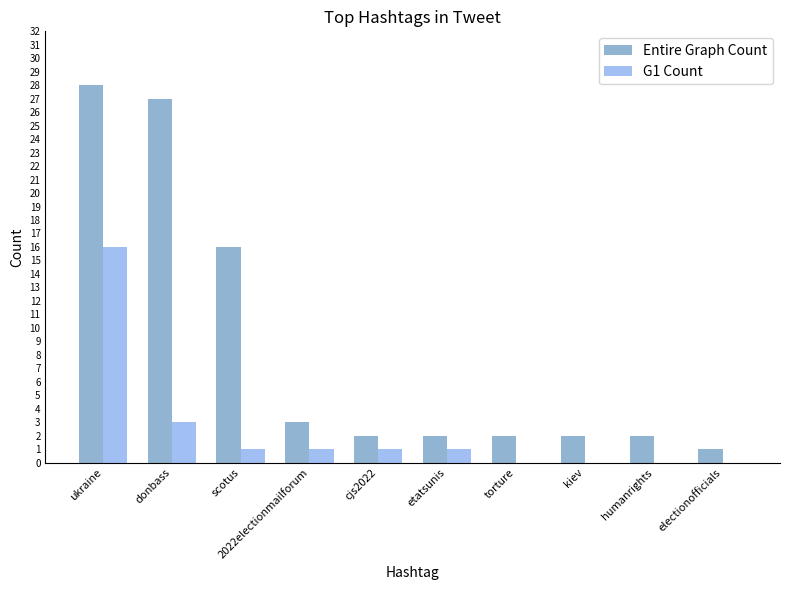

What is the difference between the G1 Count values at ukraine and scotus?

15